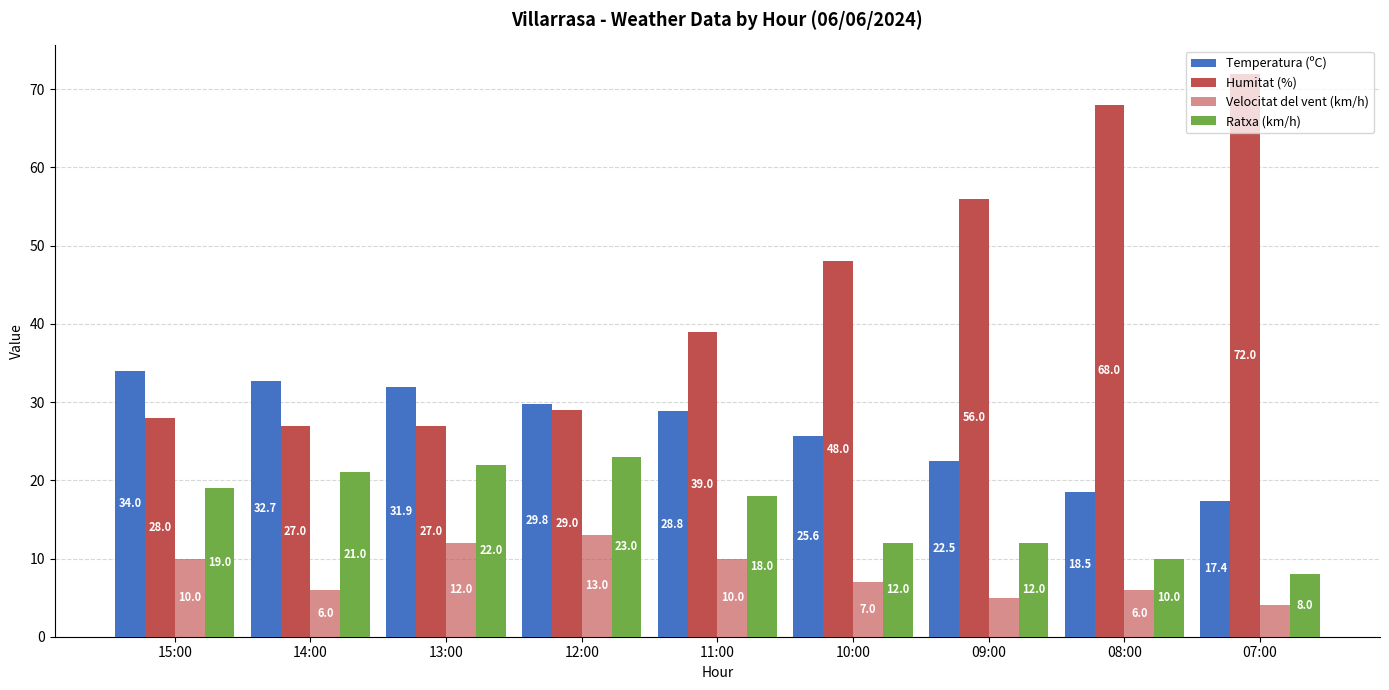

True or false: Velocitat del vent (km/h) has a value of 14.5 at 11:00.

False